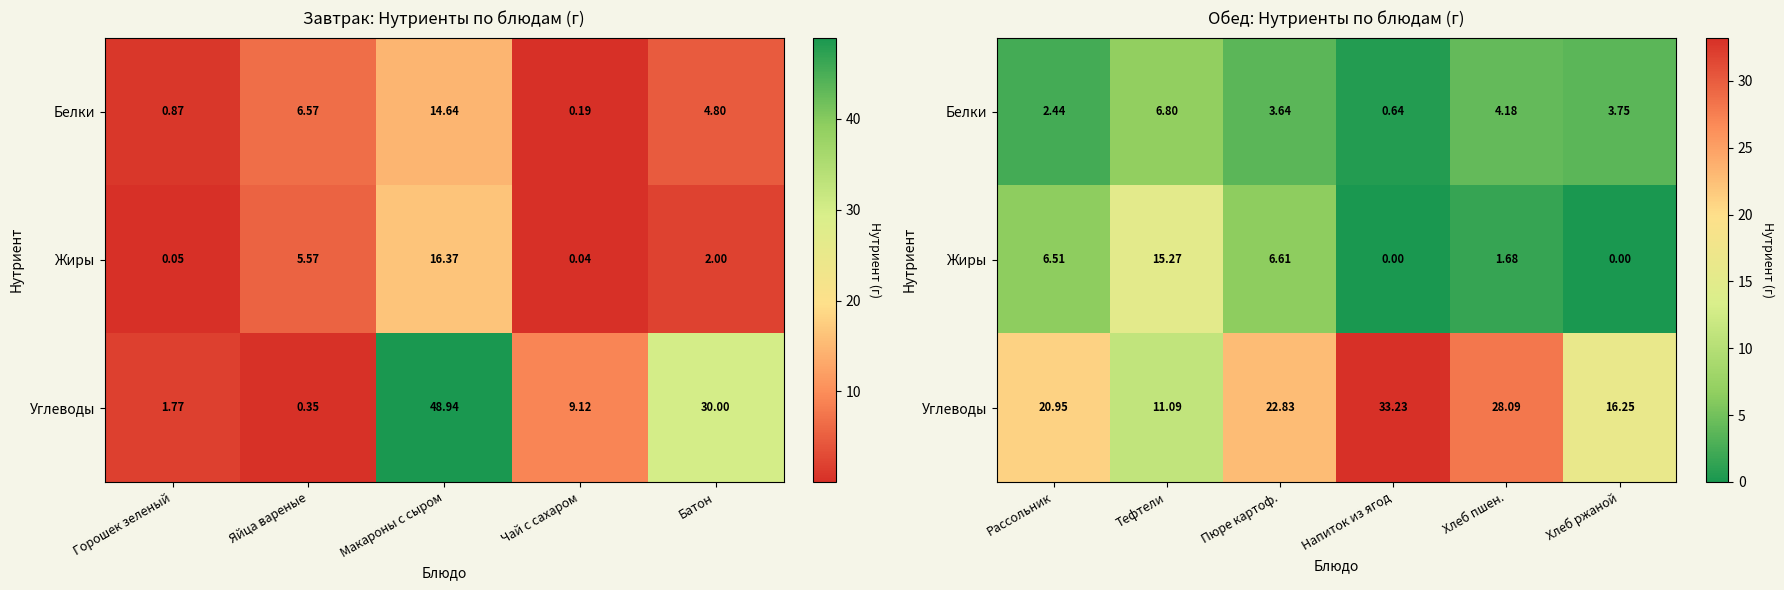

Which series has the largest range (max minus min)?

Углеводы